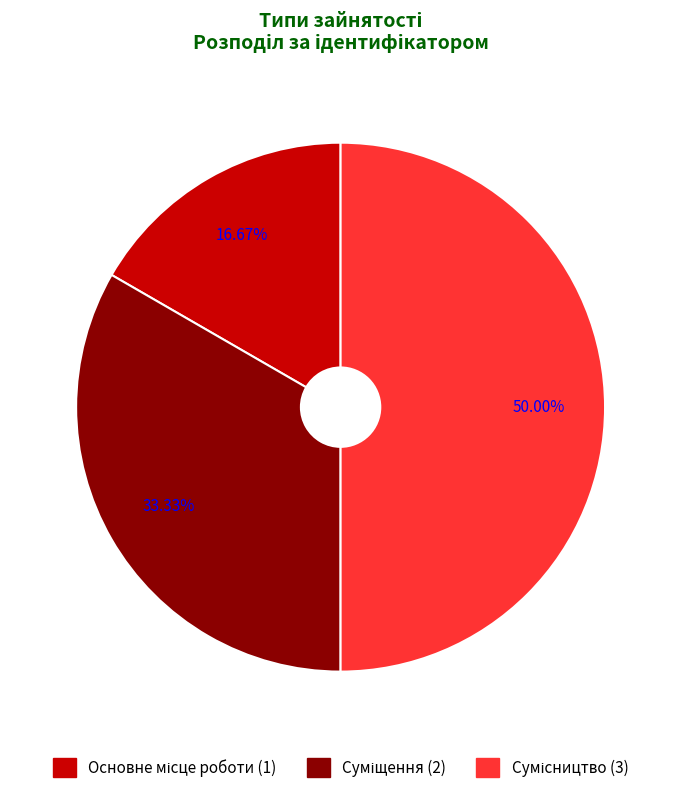

What percentage do Сумісництво and Суміщення together represent?

83.3%